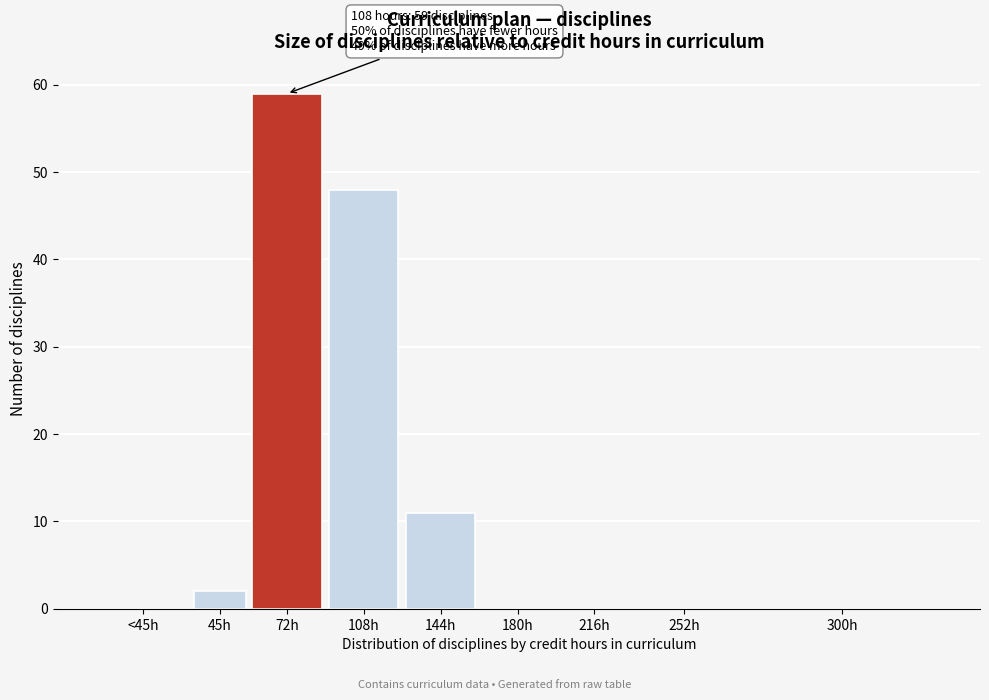

Reading right to left, list all the values displayed in this chart.

300h=0	252h=0	216h=0	180h=0	144h=11	108h=48	72h=59	45h=2	<45h=0